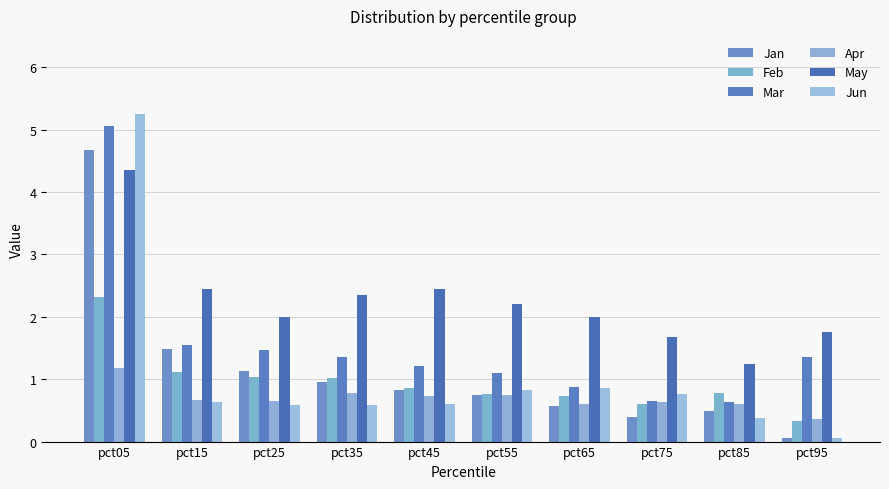

What is the difference between the maximum and minimum values in the Mar series?

4.4